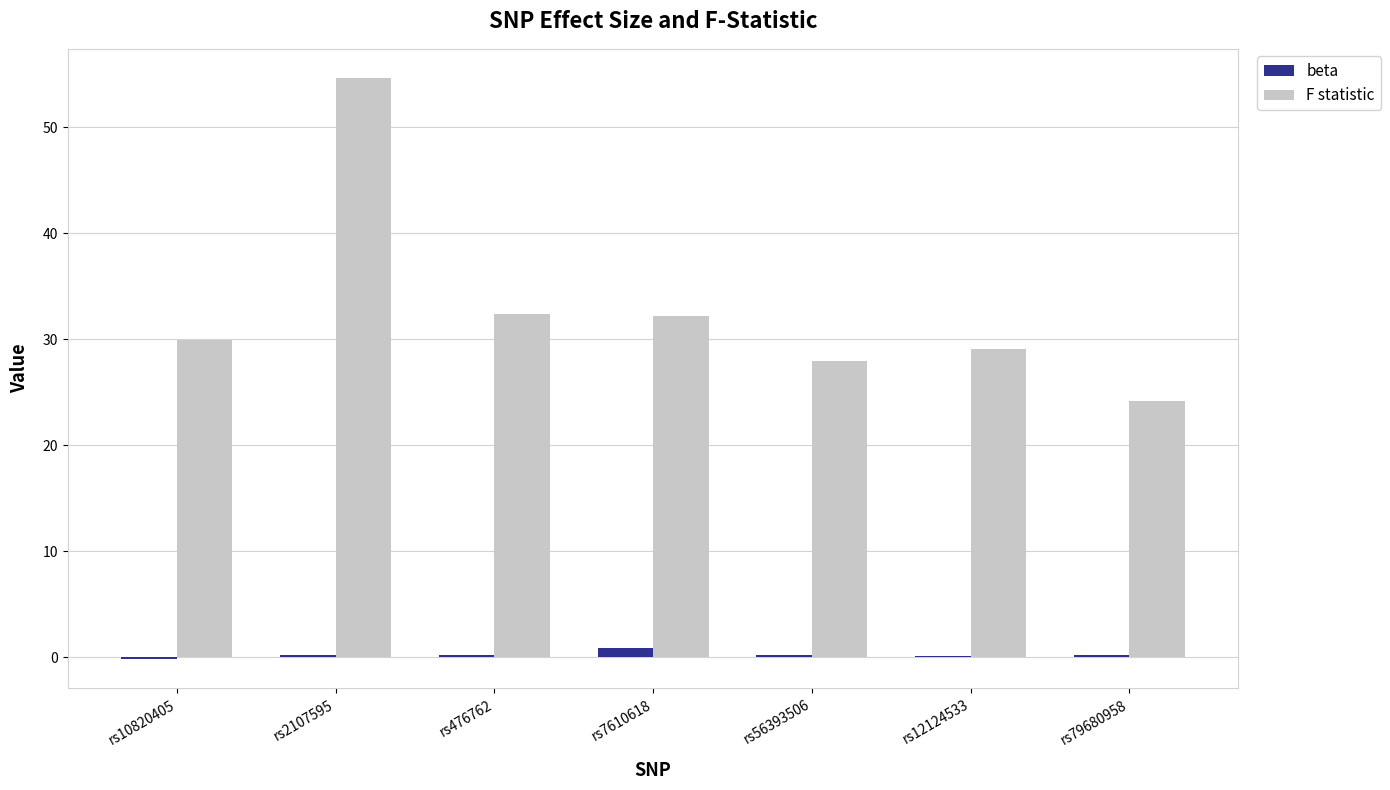

Count the number of data series in this chart.

2